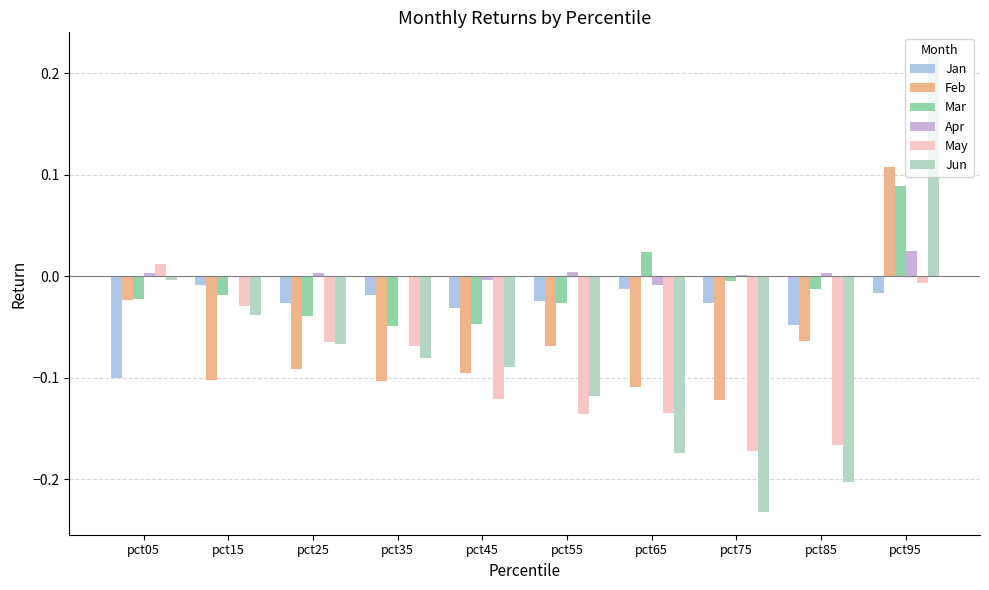

At which label does Jun reach its peak?

pct95